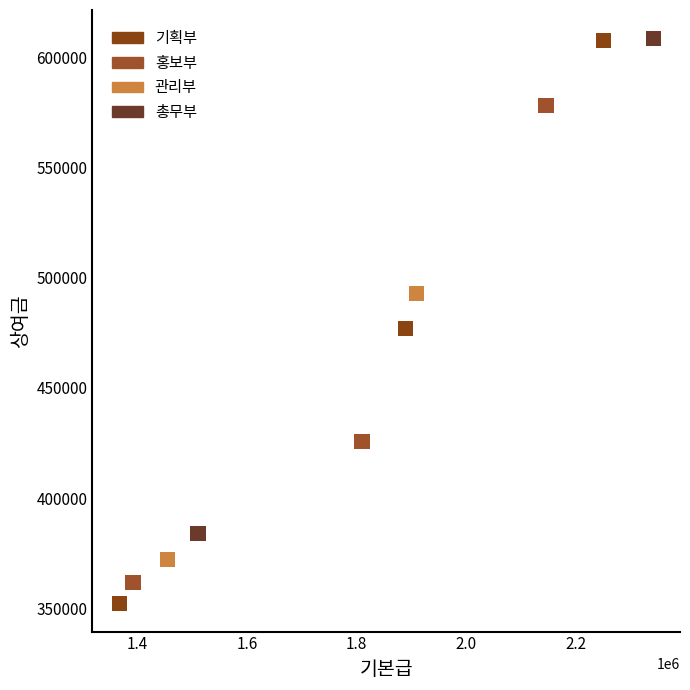

What are all the series names shown in the legend?

기획부, 홍보부, 관리부, 총무부